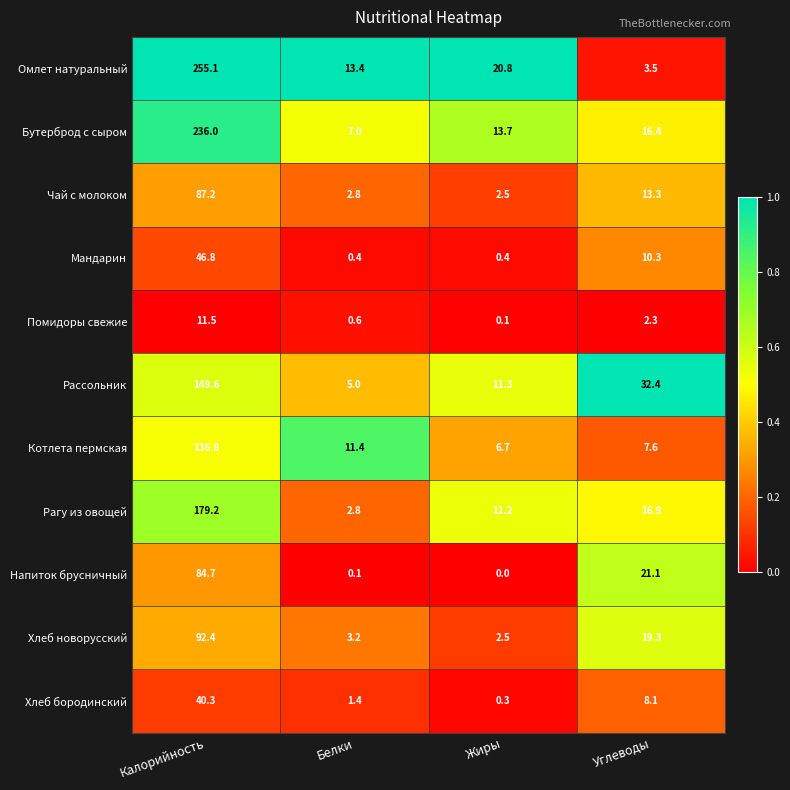

What is the difference between the Чай с молоком values at Жиры and Калорийность?

84.7